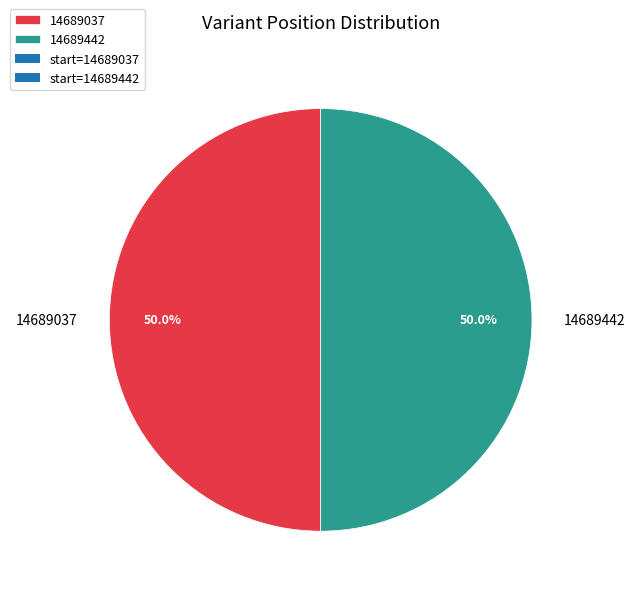

Approximately how many times larger is the value at 14689037 compared to 14689442?

1.0